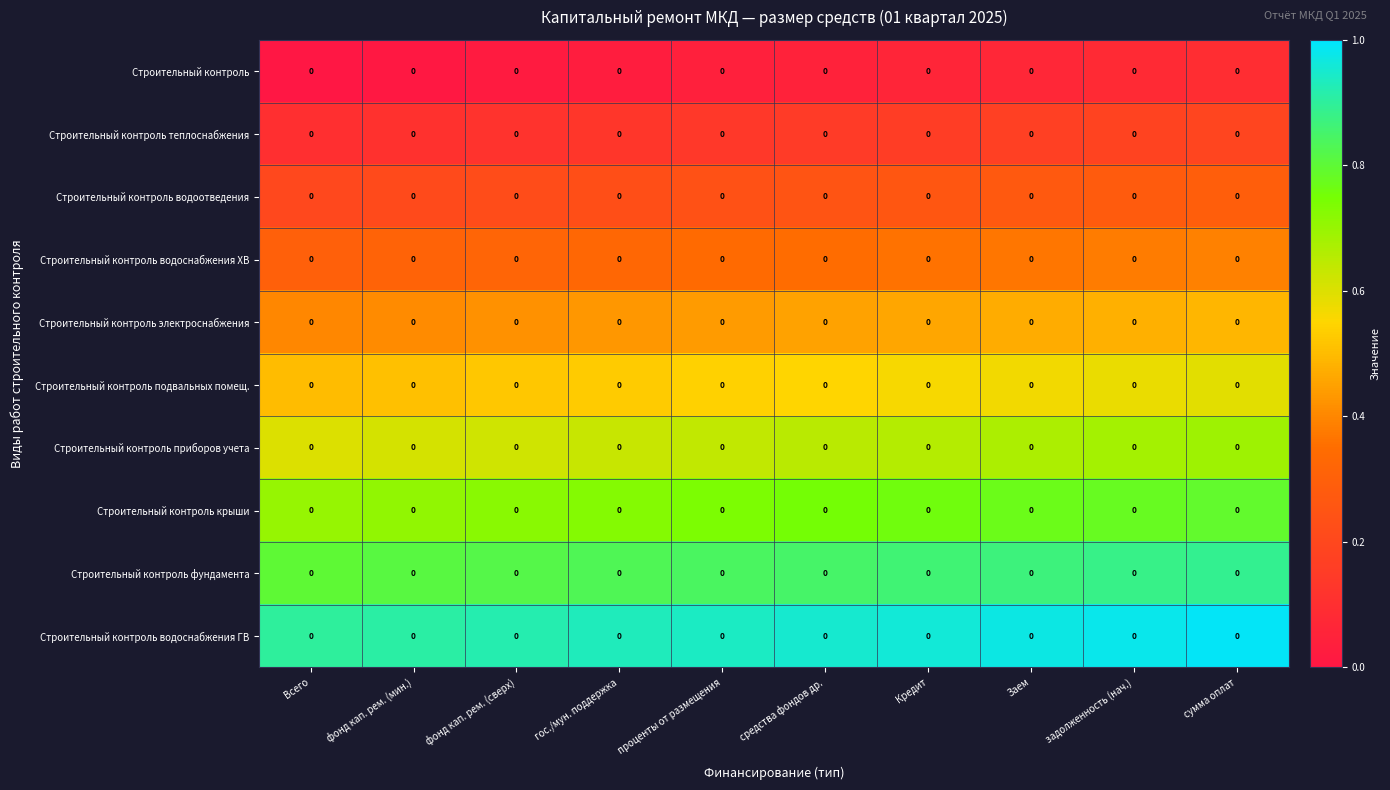

Is the value of Строительный контроль электроснабжения at средства фондов др. greater than the value of Строительный контроль крыши at Заем?

No